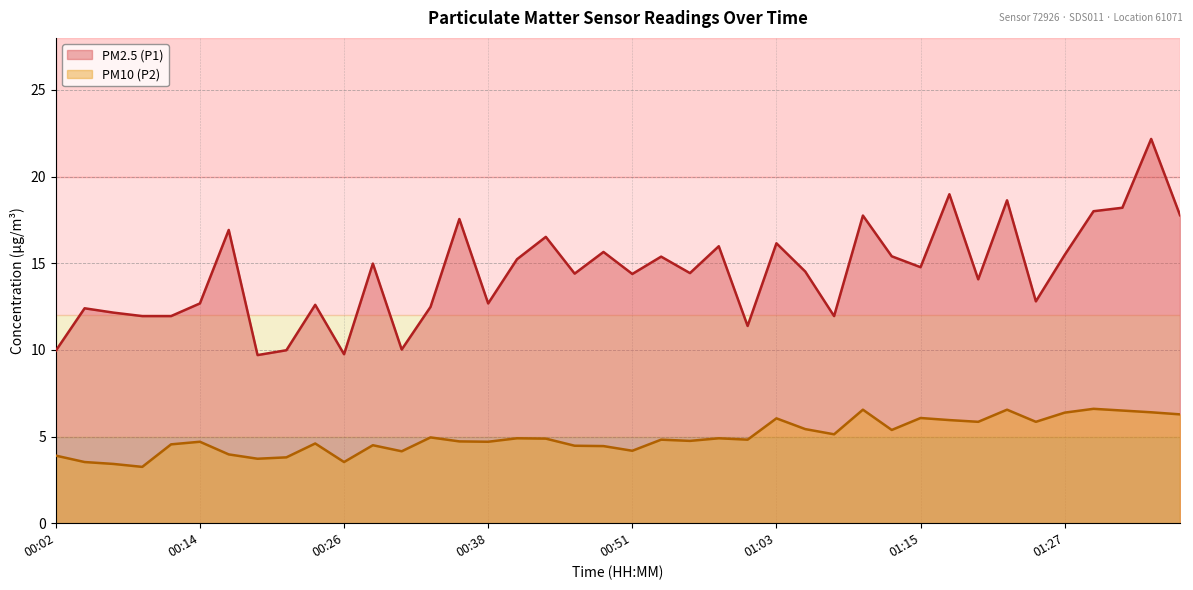

What is the difference between the maximum and second lowest values in the PM10 (P2) series?

3.2